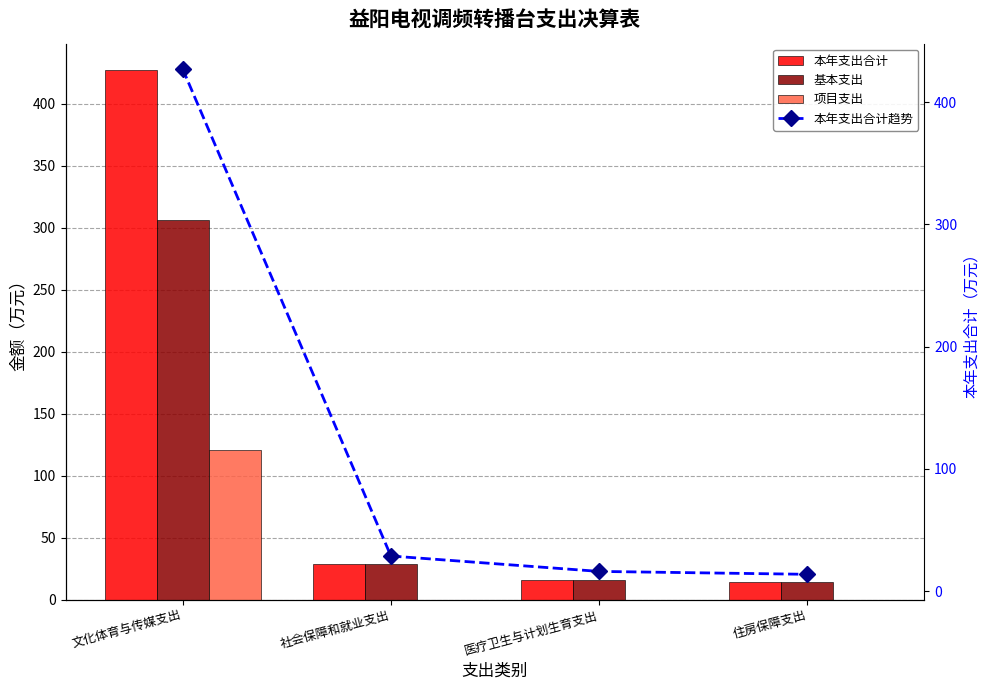

What is the label of the 4th bar from the right?

文化体育与传媒支出